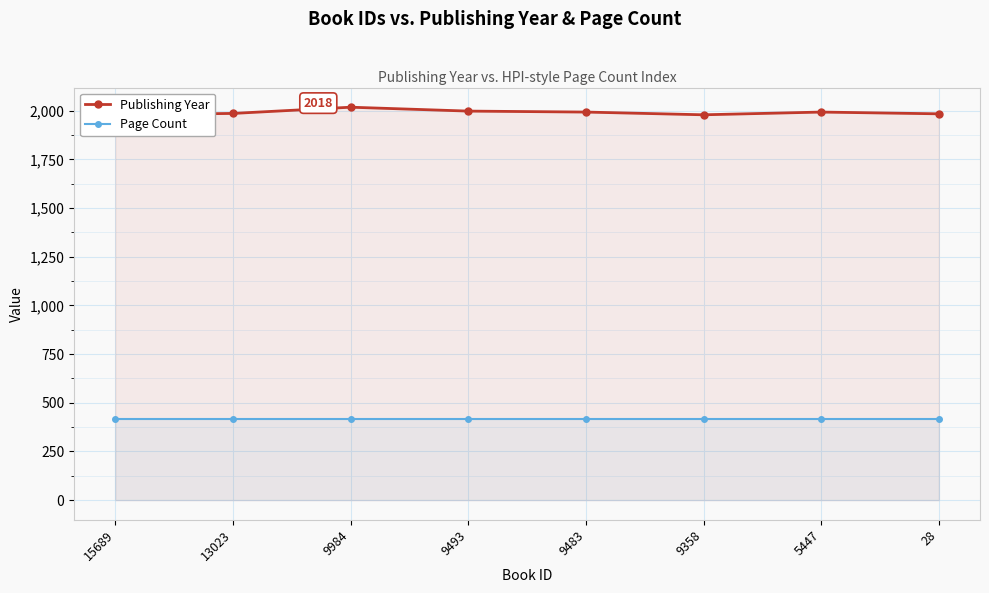

Reading left to right, extract all data points from this chart.

Publishing Year: 15689=1979	13023=1986	9984=2018	9493=1998	9483=1993	9358=1979	5447=1993	28=1984
Page Count: 15689=416	13023=416	9984=416	9493=416	9483=416	9358=416	5447=416	28=416